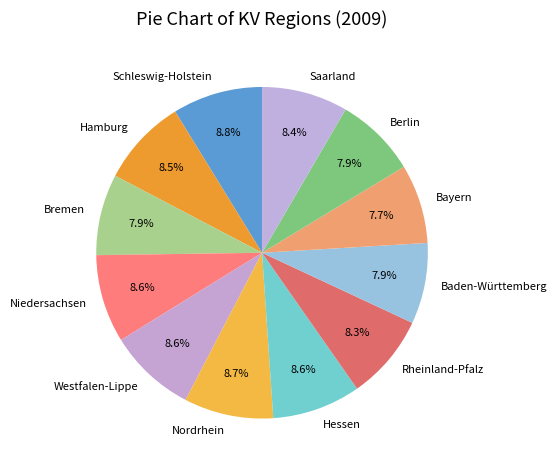

Does any single category account for the majority?

No